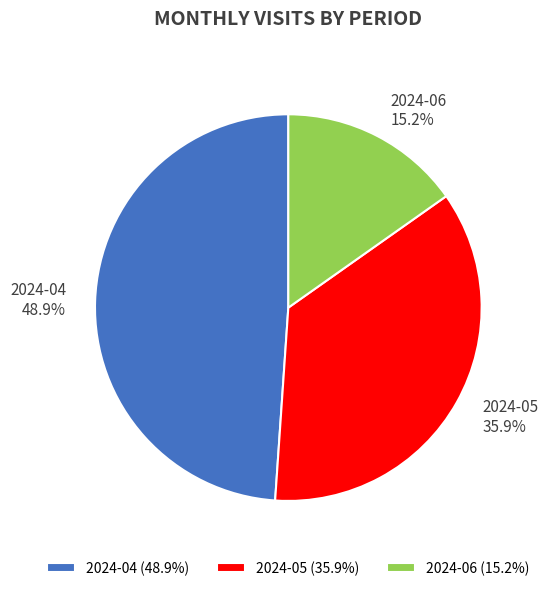

Is the sum of 2024-06 and 2024-05 greater than half?

Yes